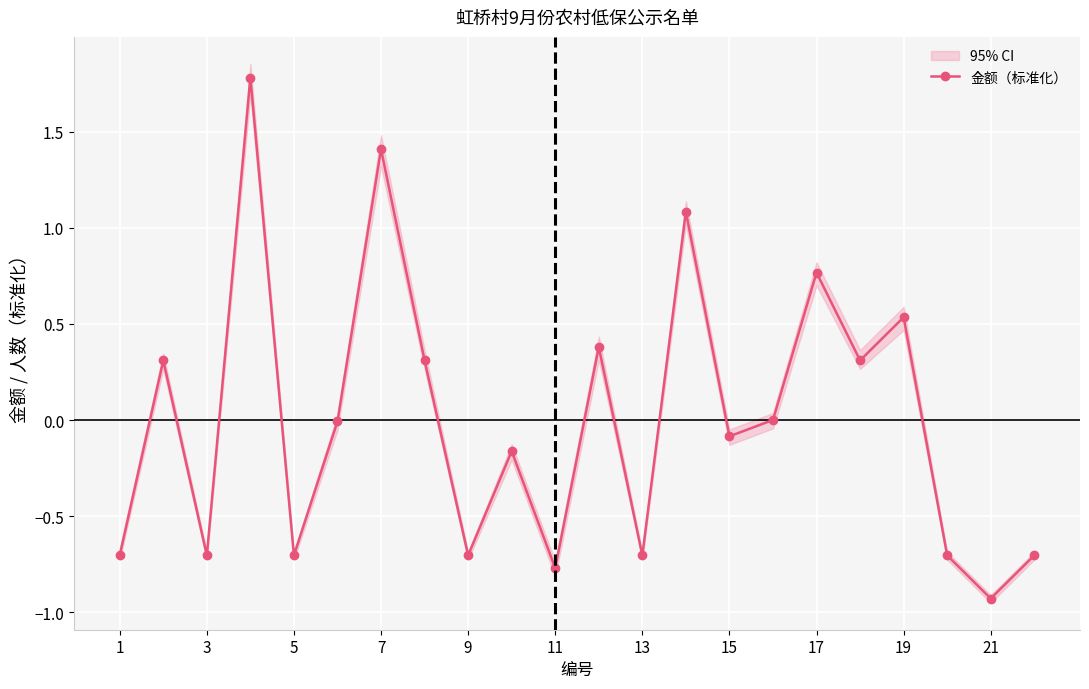

What is the greatest value displayed?

1.8